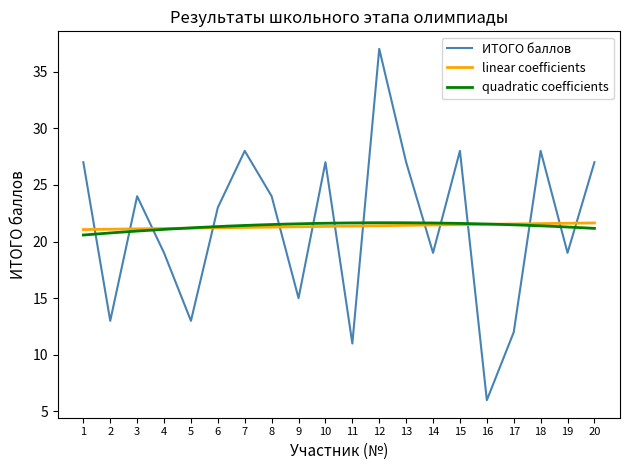

What is the sum of the values at 9 and 14?

34